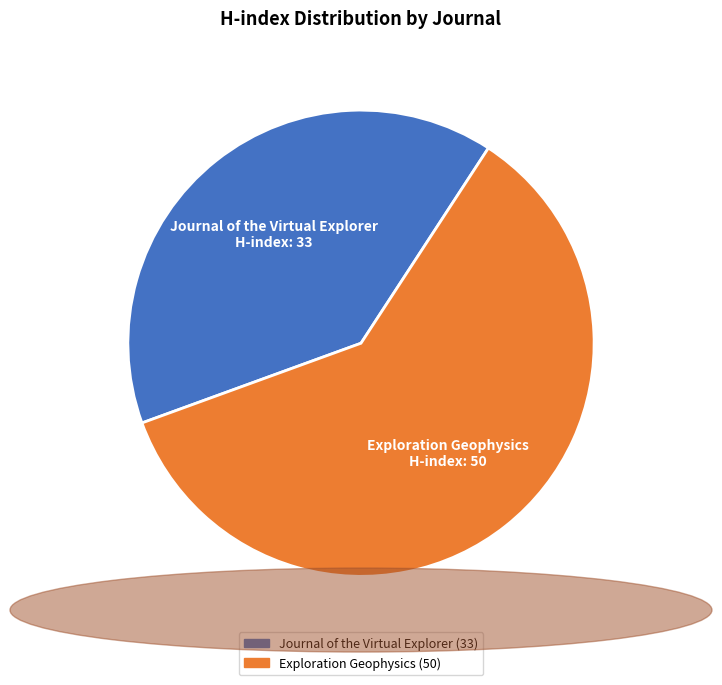

What is the smallest slice in the pie chart?

Journal of the Virtual Explorer